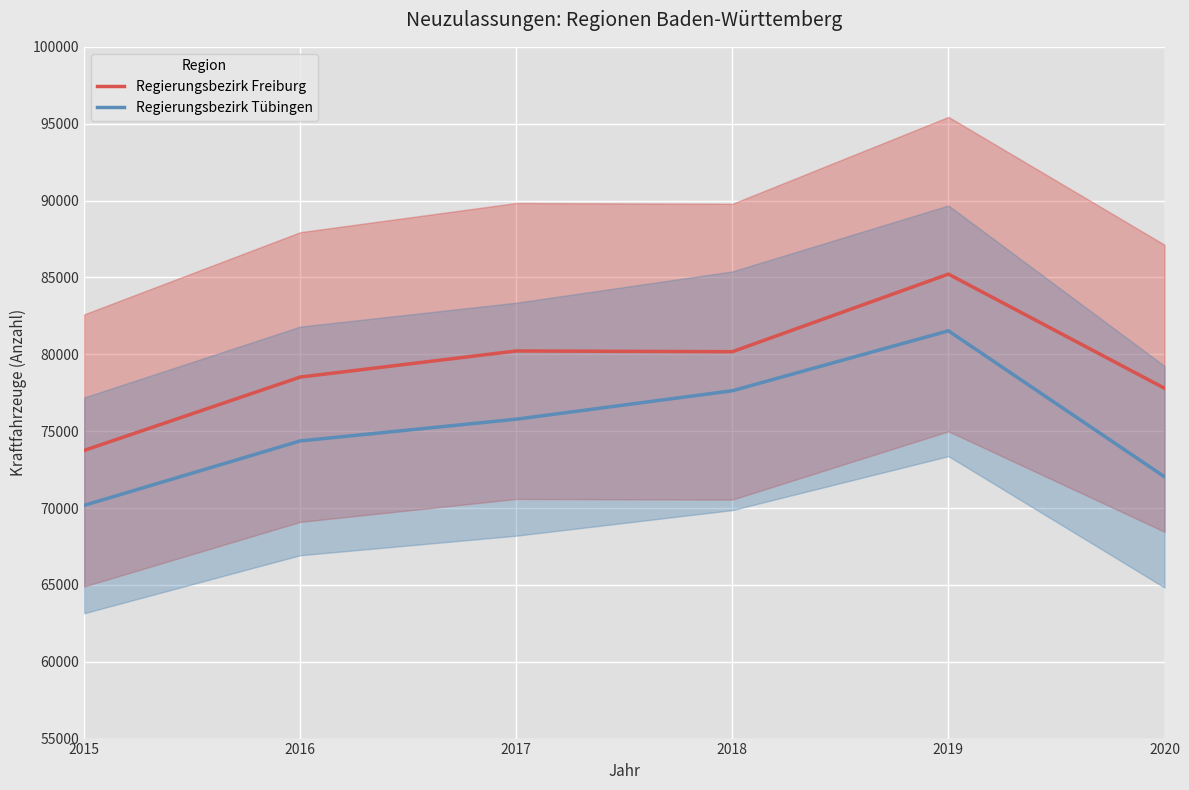

What are all the series names shown in the legend?

Regierungsbezirk Freiburg, Regierungsbezirk Tübingen